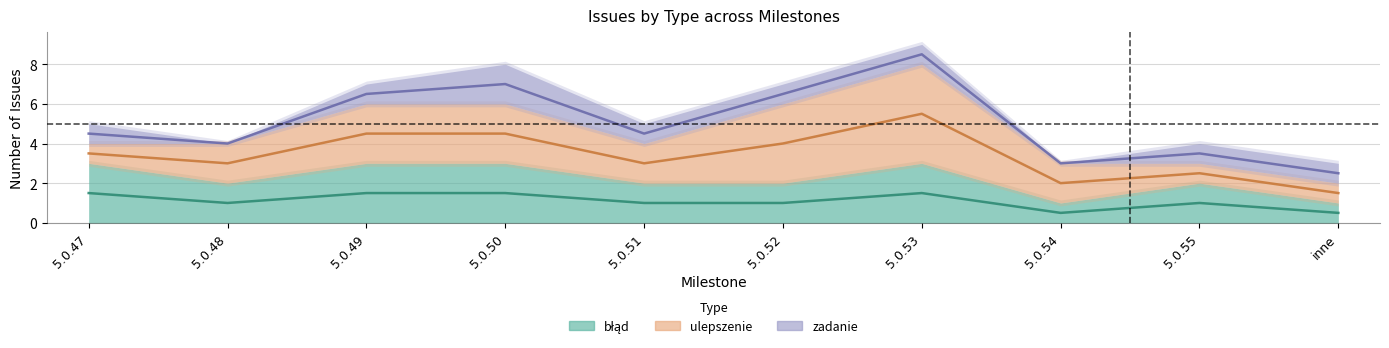

What is the difference between the błąd values at 5.0.47 and 5.0.51?

1